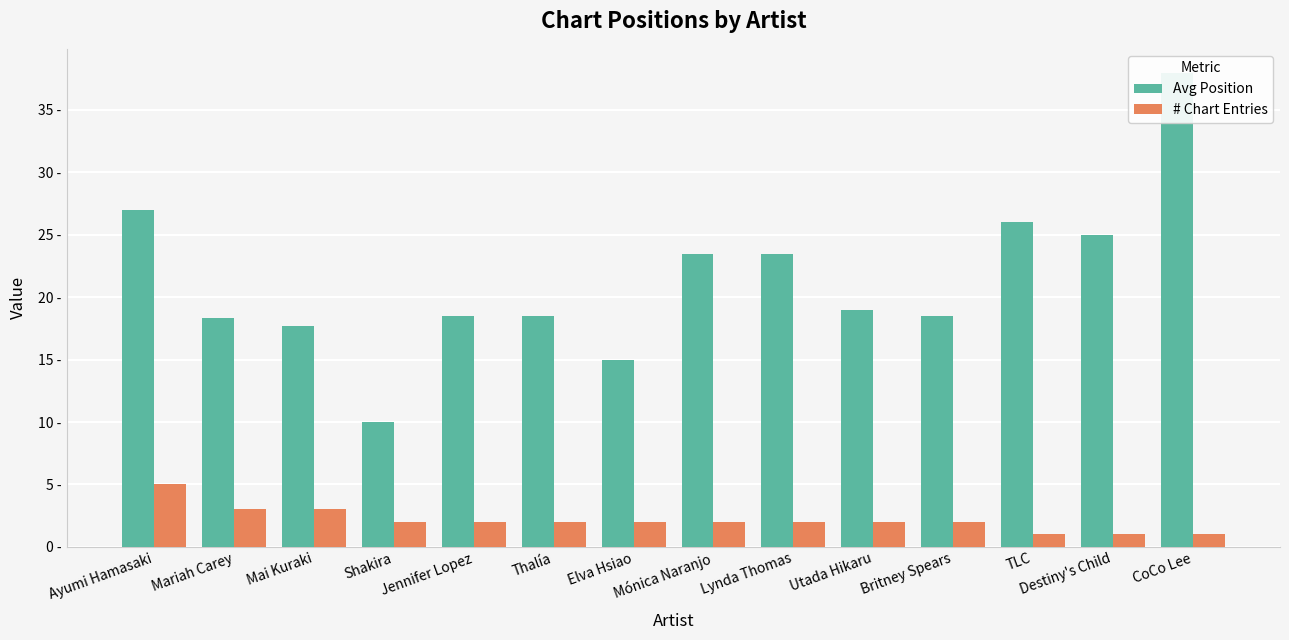

What position from the right is Thalía?

9